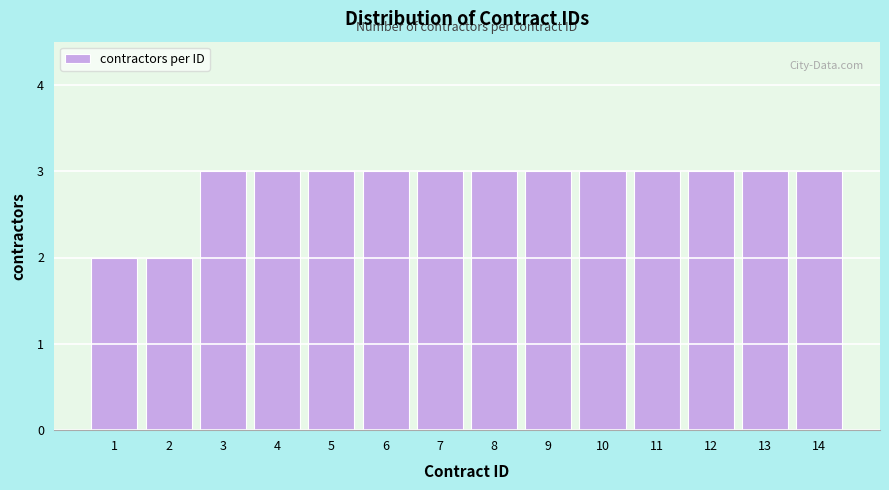

Reading right to left, transcribe all the data shown in this chart.

3	3	3	3	3	3	3	3	3	3	3	3	2	2